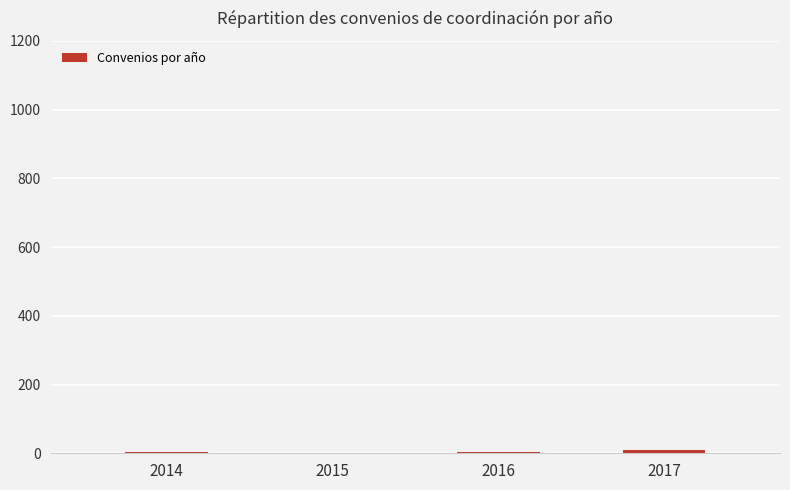

What is the sum of all values?

17